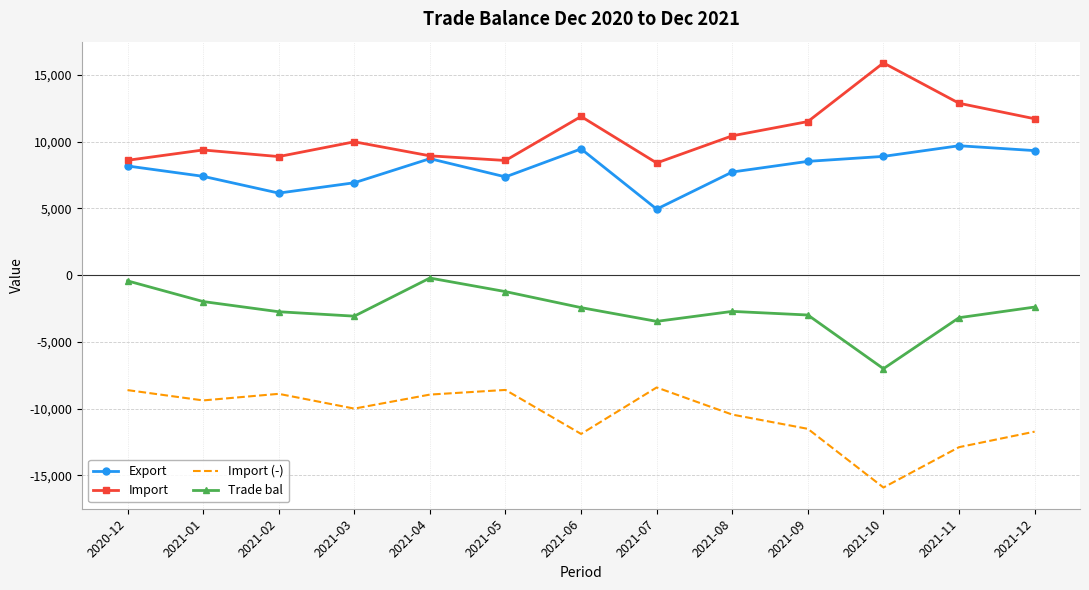

What is the lowest value of the Import series?

8412.6